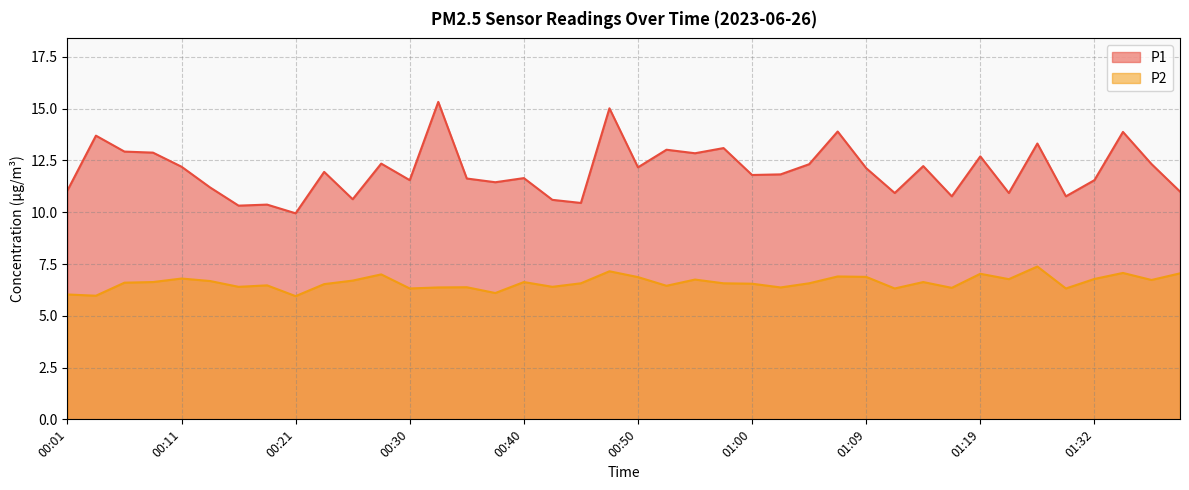

Reading right to left, list all the values displayed in this chart.

P1: 01:39=11.0	01:37=12.3	01:34=13.9	01:32=11.6	01:30=10.8	01:27=13.3	01:25=10.9	01:19=12.7	01:17=10.8	01:14=12.2	01:12=10.9	01:09=12.1	01:07=13.9	01:04=12.3	01:02=11.8	01:00=11.8	00:57=13.1	00:55=12.8	00:52=13.0	00:50=12.2	00:47=15.0	00:45=10.4	00:42=10.6	00:40=11.7	00:38=11.4	00:35=11.6	00:33=15.3	00:30=11.6	00:28=12.3	00:25=10.6	00:23=11.9	00:21=9.9	00:18=10.4	00:16=10.3	00:13=11.2	00:11=12.2	00:08=12.9	00:06=12.9	00:03=13.7	00:01=11.1
P2: 01:39=7.0	01:37=6.7	01:34=7.1	01:32=6.8	01:30=6.3	01:27=7.4	01:25=6.8	01:19=7.0	01:17=6.3	01:14=6.6	01:12=6.3	01:09=6.9	01:07=6.9	01:04=6.6	01:02=6.4	01:00=6.5	00:57=6.6	00:55=6.8	00:52=6.5	00:50=6.9	00:47=7.2	00:45=6.6	00:42=6.4	00:40=6.6	00:38=6.1	00:35=6.4	00:33=6.4	00:30=6.3	00:28=7.0	00:25=6.7	00:23=6.5	00:21=6.0	00:18=6.5	00:16=6.4	00:13=6.7	00:11=6.8	00:08=6.6	00:06=6.6	00:03=6.0	00:01=6.0